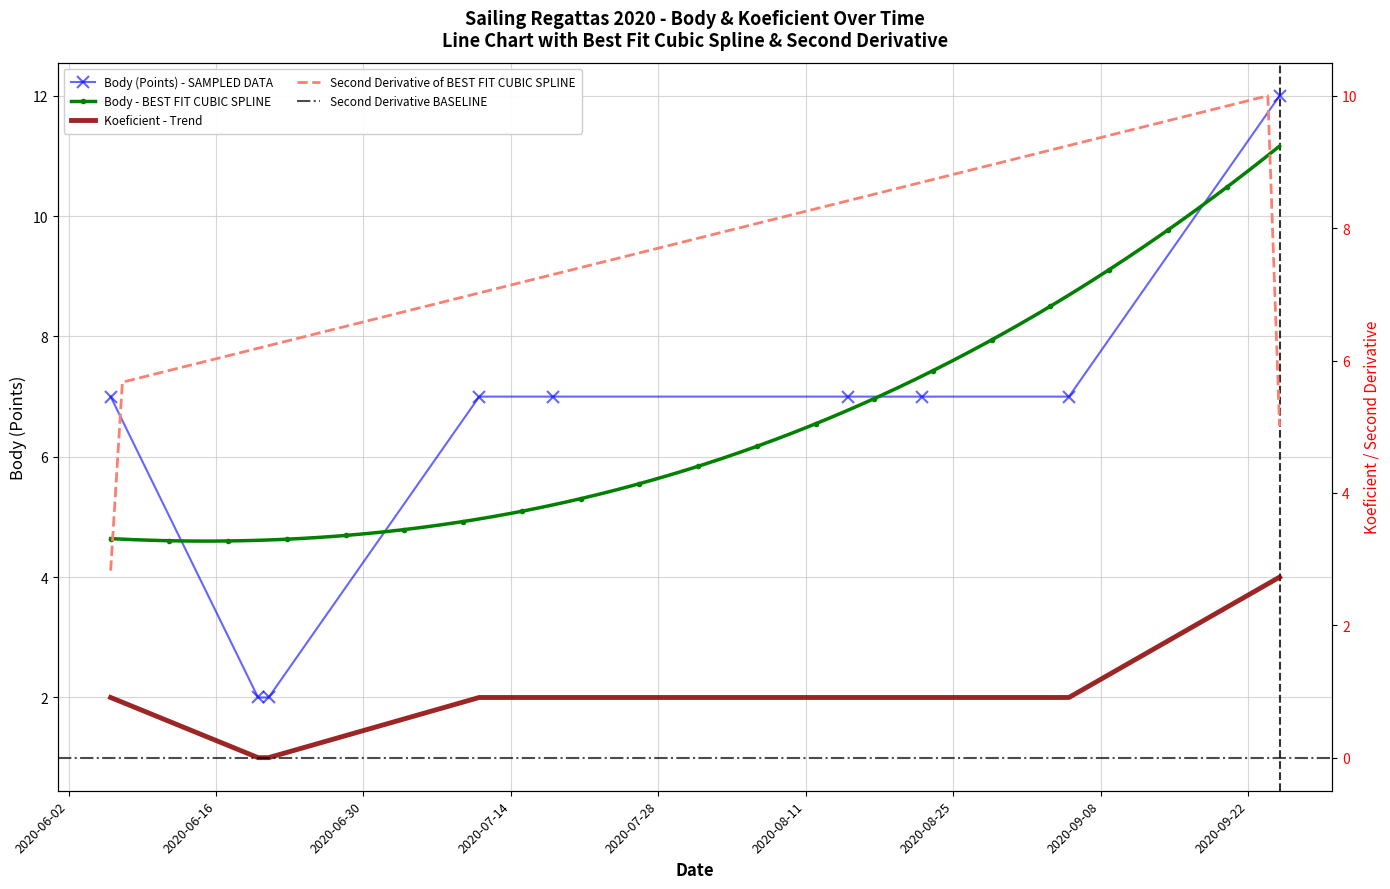

Between 2020-09-25 and 2020-07-11, which is larger?

2020-09-25